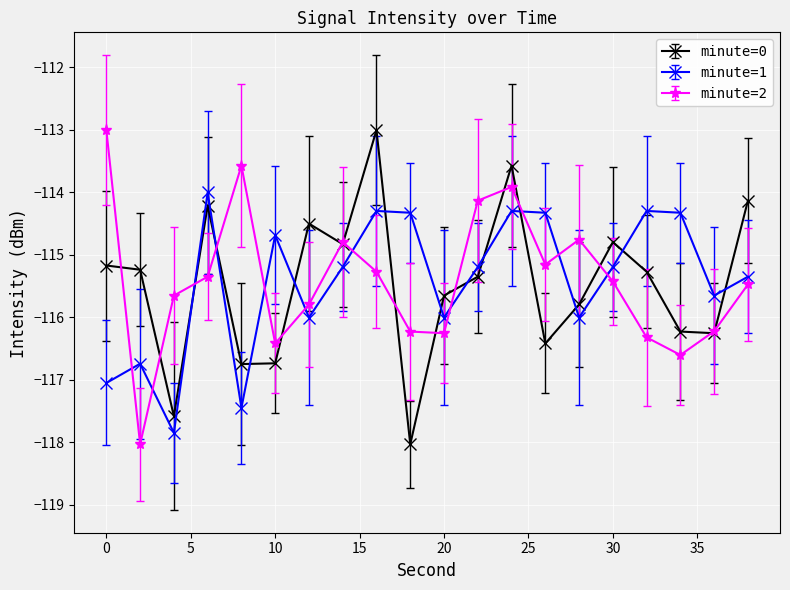

What is the greatest value displayed?

-113.0